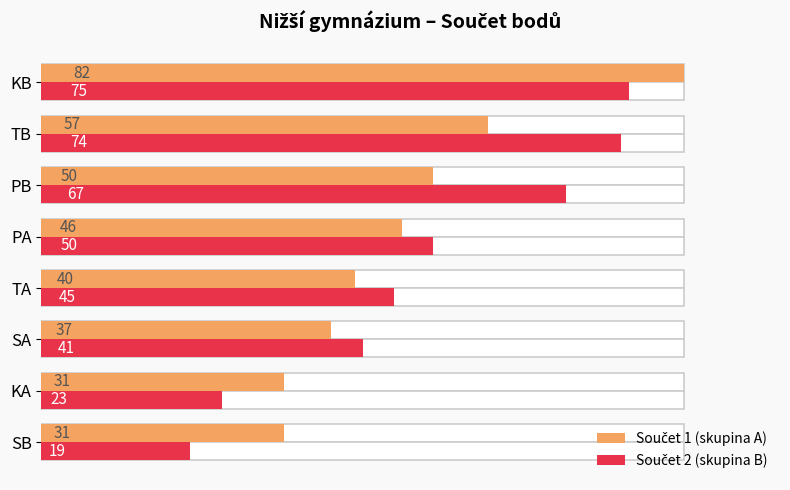

What is the sum of all Součet 1 (skupina A) values?

374